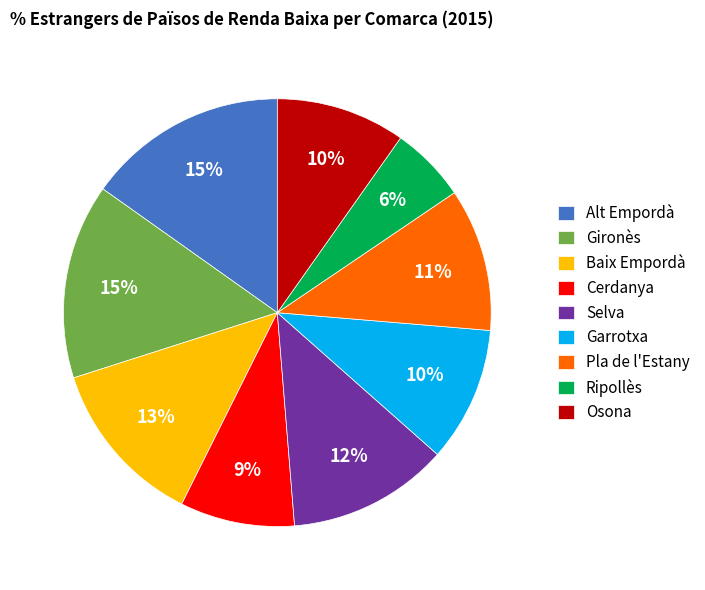

Between Cerdanya and Baix Empordà, which is larger?

Baix Empordà